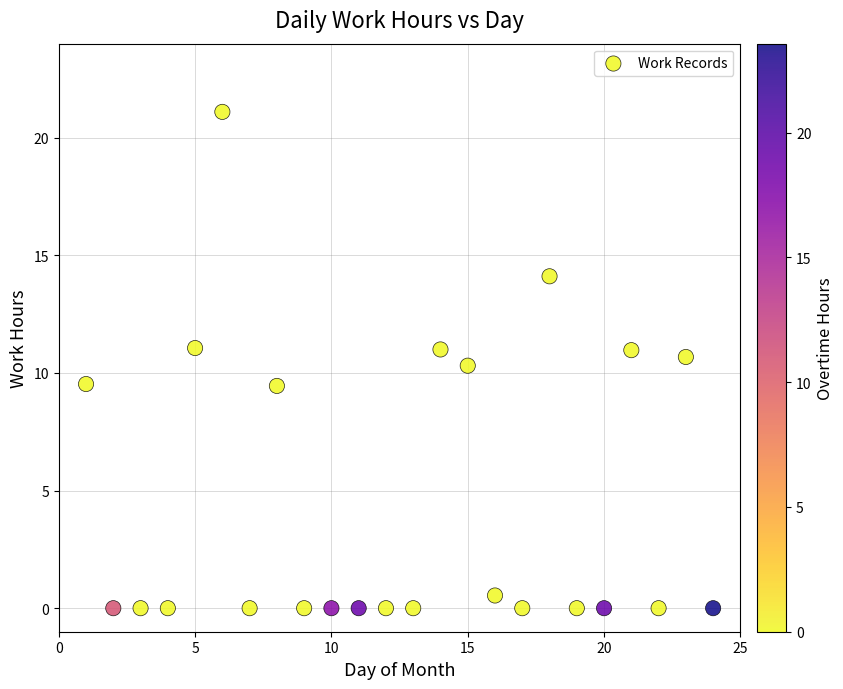

What is the range of Y values (max minus min)?

21.1